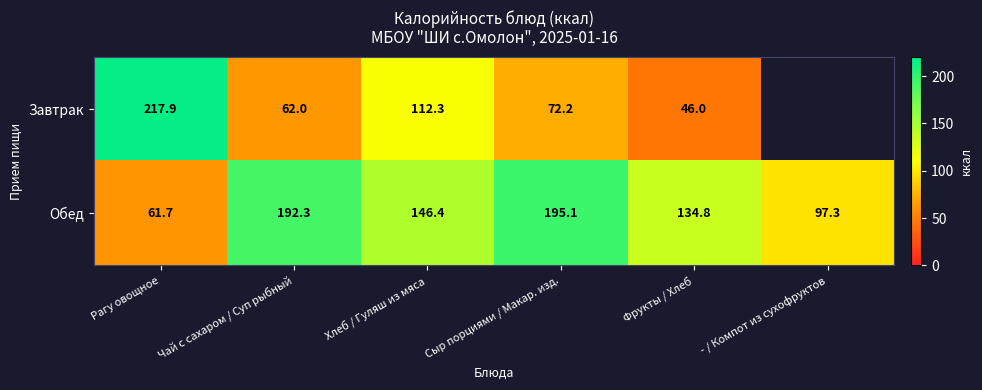

Is it true that Завтрак equals 112.3 at Хлеб / Гуляш из мяса?

True